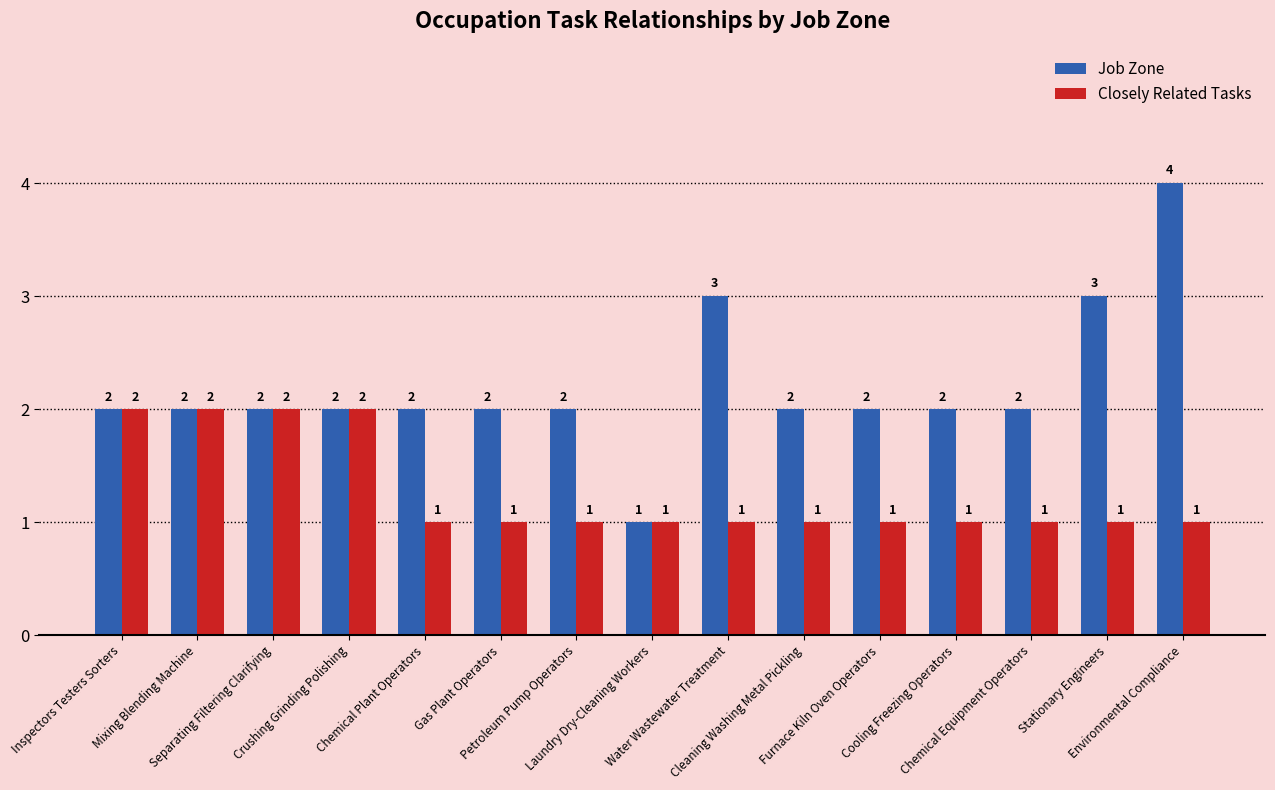

Is it true that Job Zone equals 2 at Inspectors Testers Sorters?

True